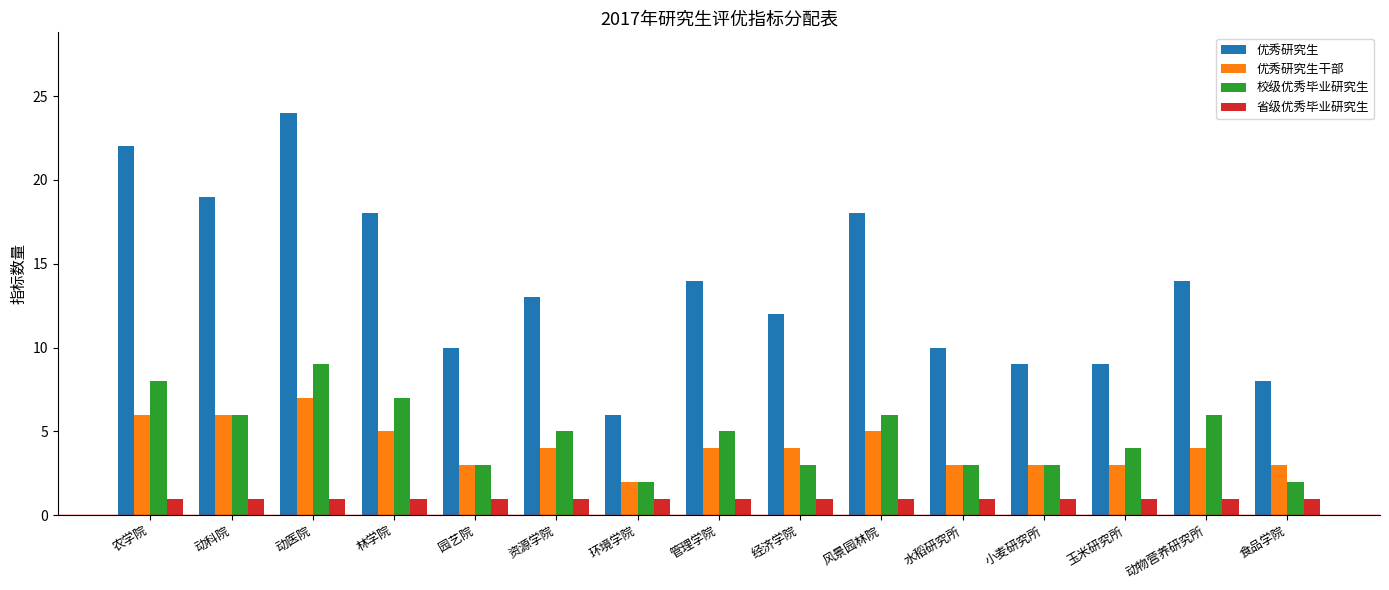

What is the total value across all series at 食品学院?

14